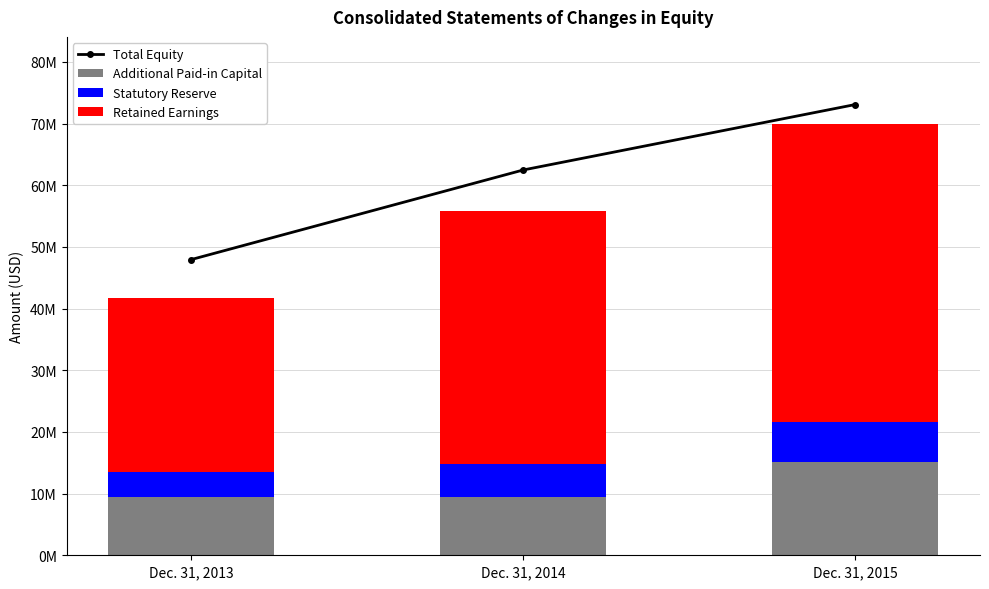

What is the difference between the highest and lowest values at Dec. 31, 2015?

66688250